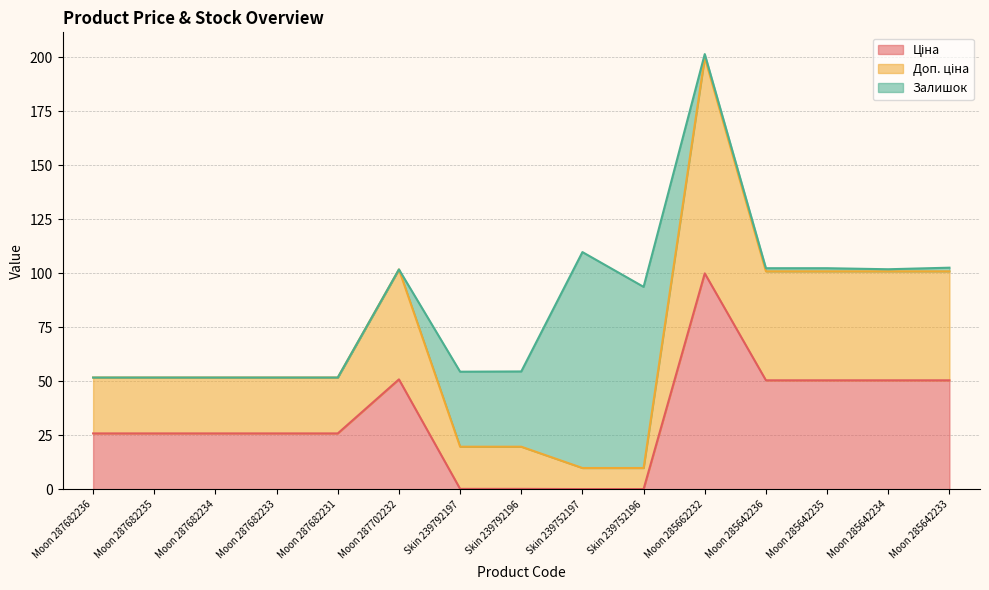

Which has a higher value, Skin 239752196 or Moon 287682231?

Moon 287682231